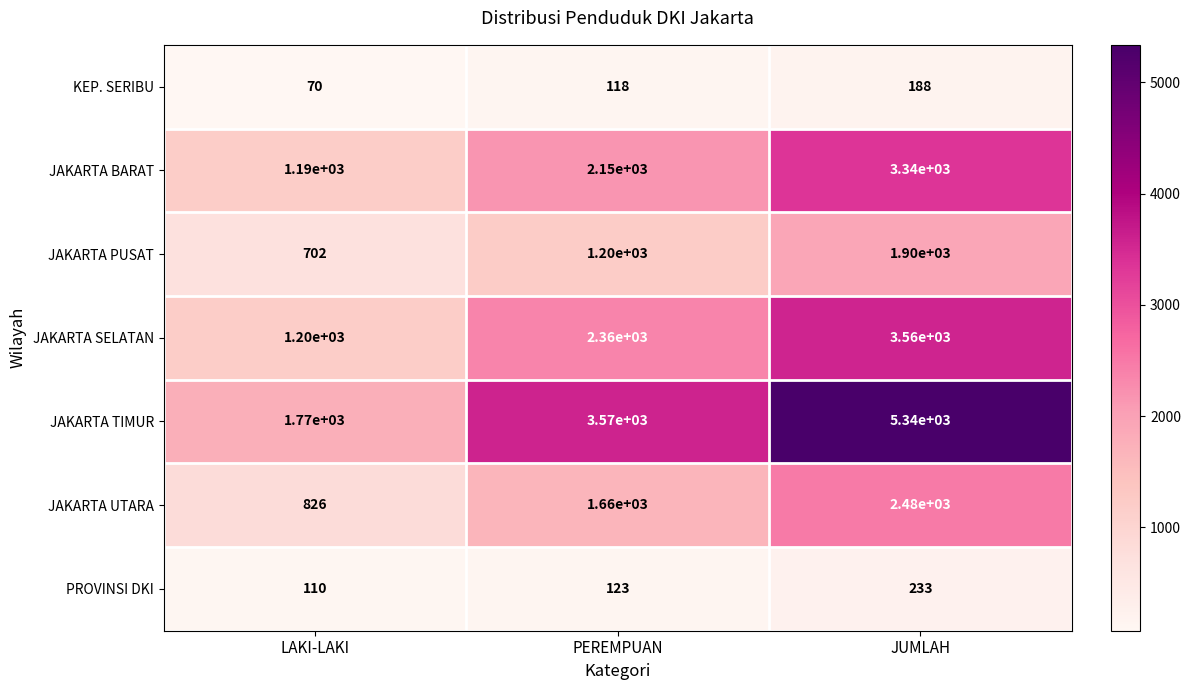

The value of JAKARTA SELATAN at JUMLAH is 3560. True or false?

True